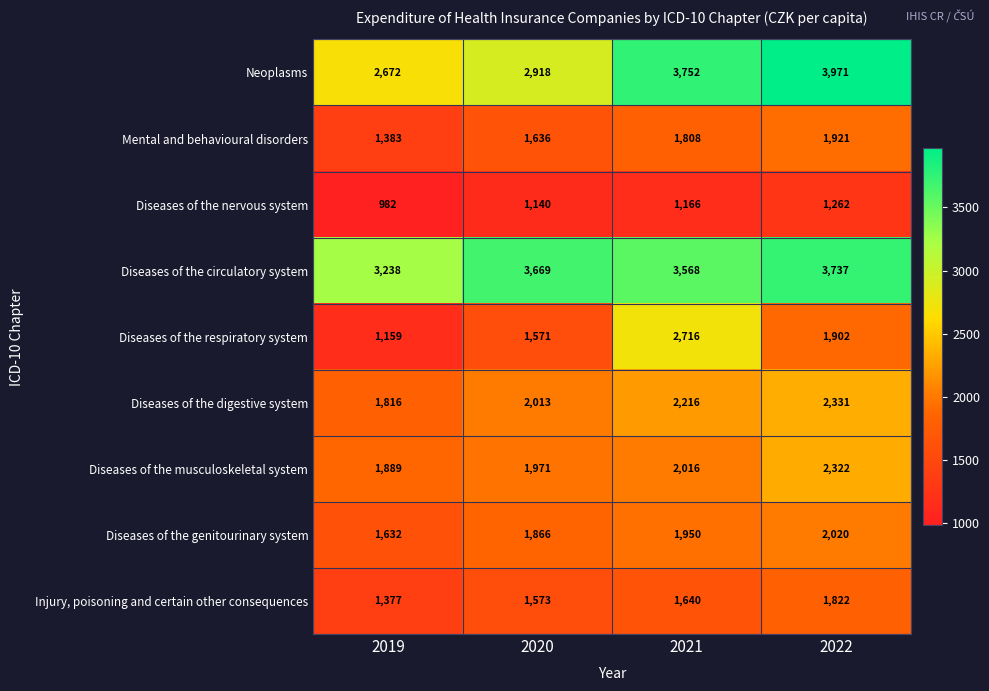

What is the smallest value displayed?

982